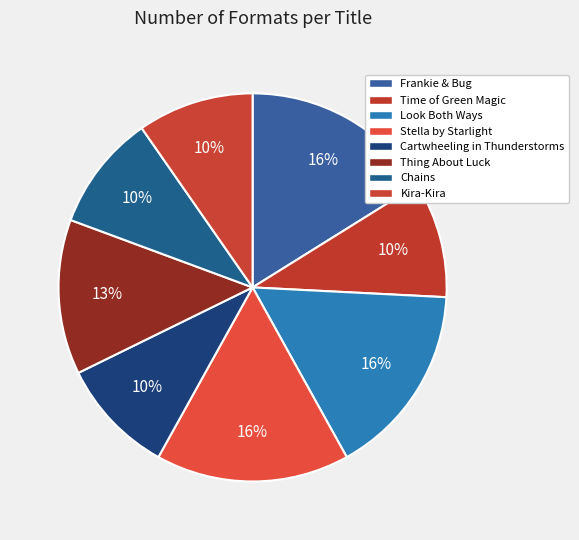

True or false: Thing About Luck accounts for 13% of the total.

True